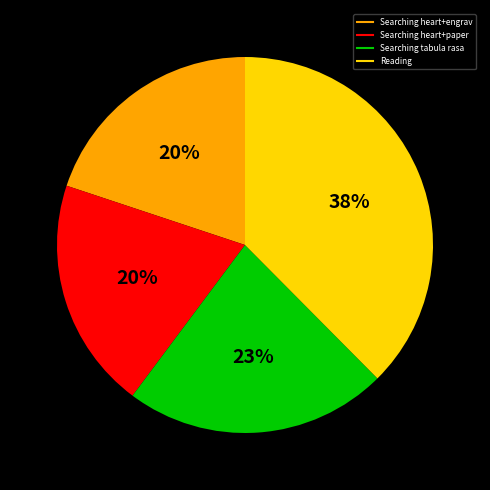

Count the number of slices in the pie.

4